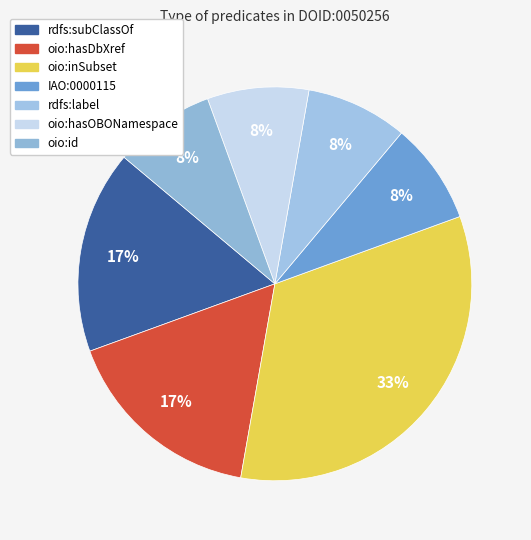

To the nearest percent, what is the difference between the rdfs:label and rdfs:subClassOf slice percentages?

8%